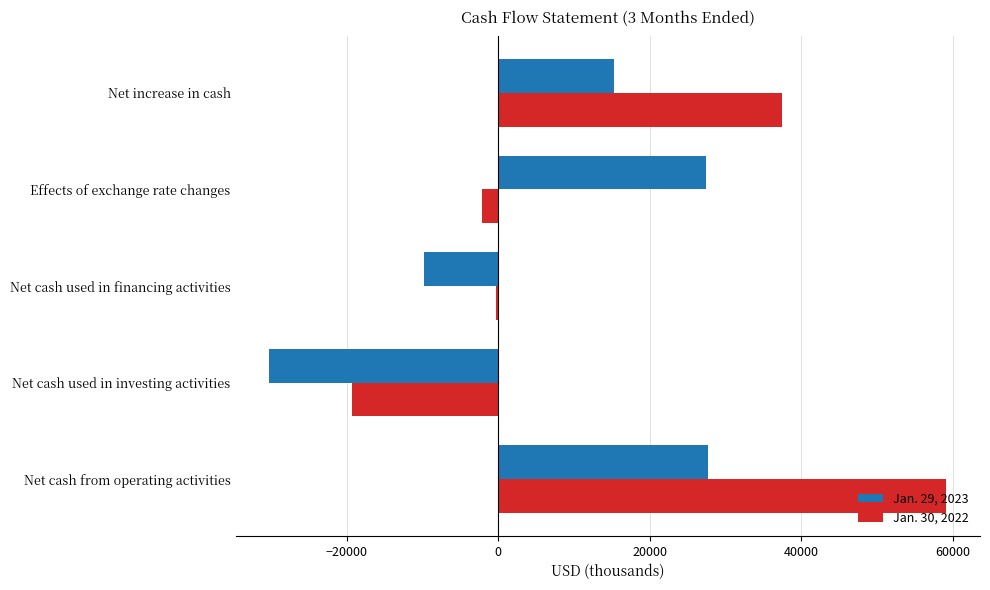

Is it true that Jan. 29, 2023 equals -3894 at Net cash used in financing activities?

False